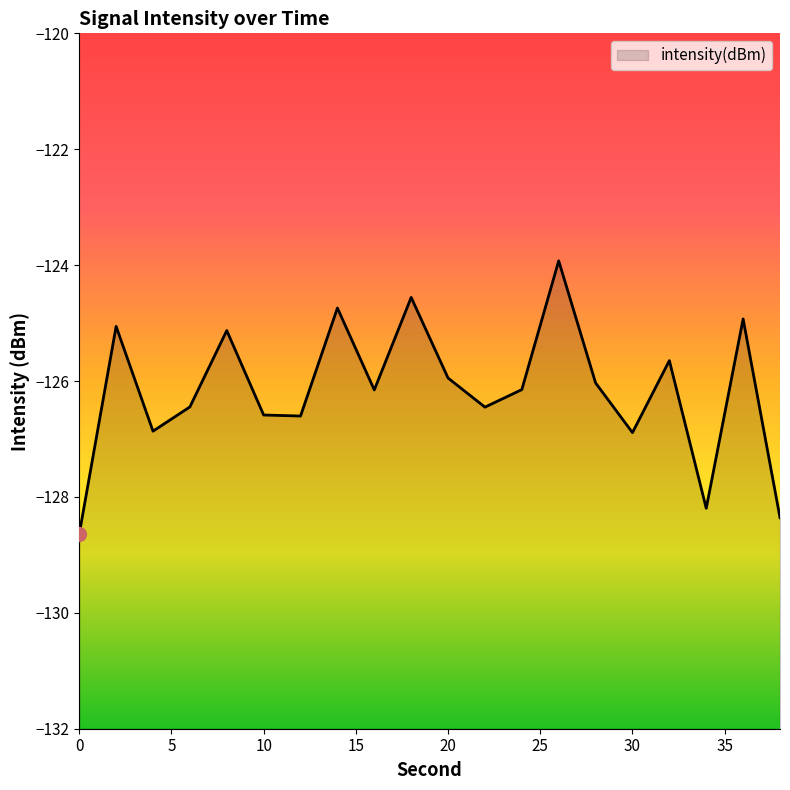

Does the chart have visible grid lines?

No